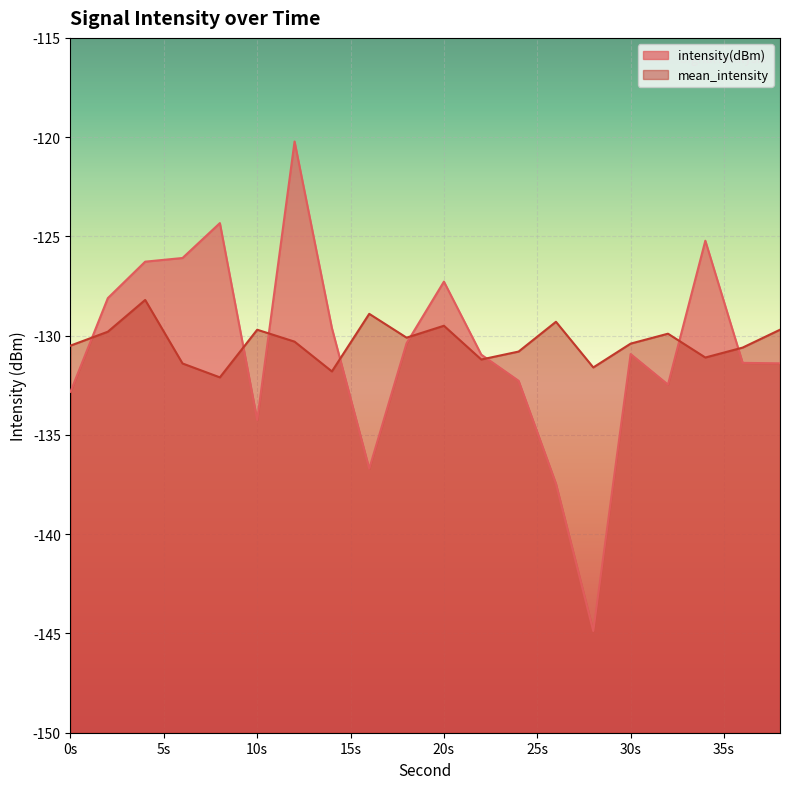

Between 26 and 22, which is larger?

22